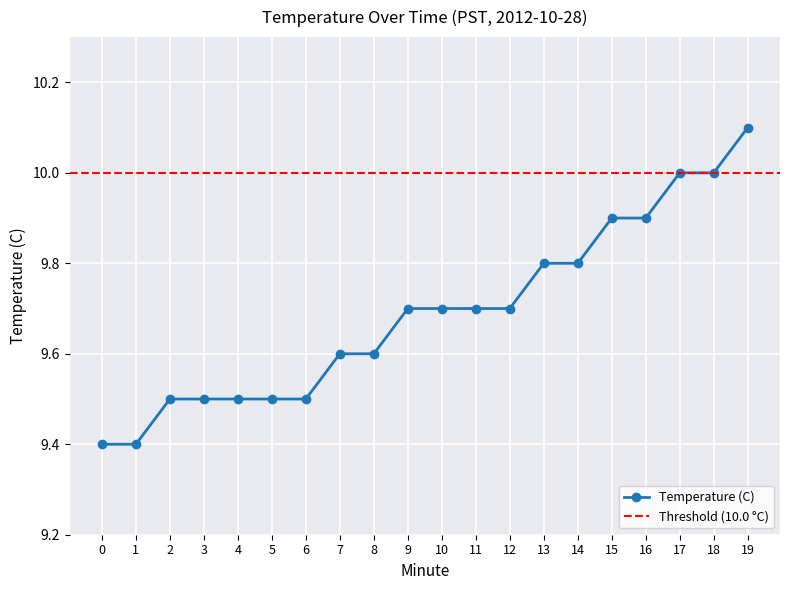

What is the smallest value displayed?

9.4